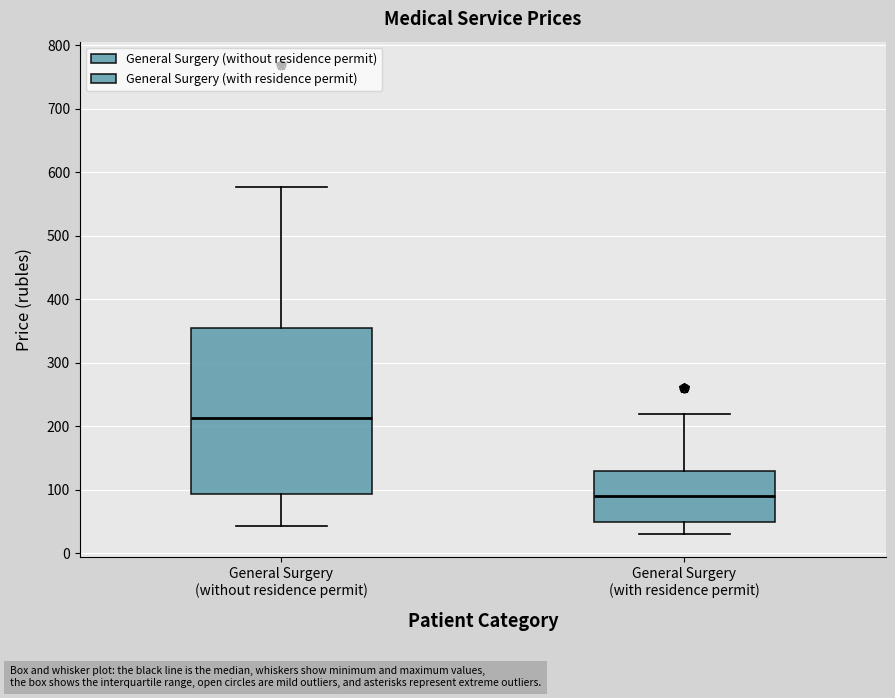

Where does the median line of the box for General Surgery (without residence permit) sit on the y-axis? The values are not printed on the chart, so give them approximately, as read against the axis.

210